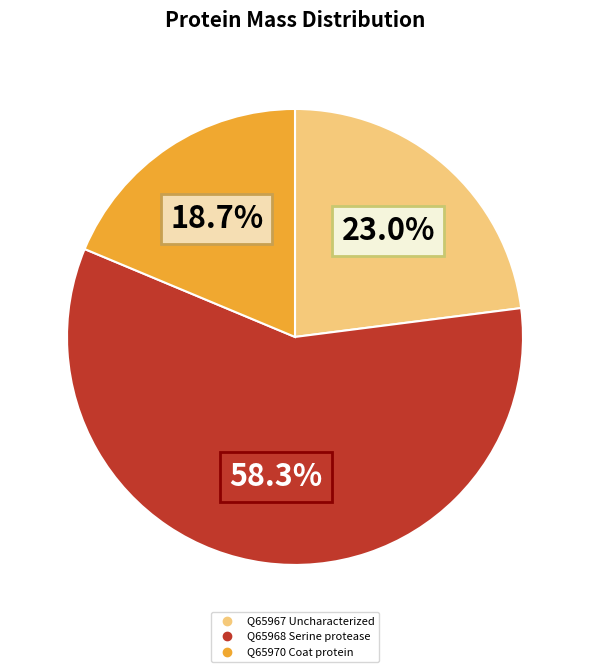

Which category has the biggest portion of the pie?

Q65968 Serine protease